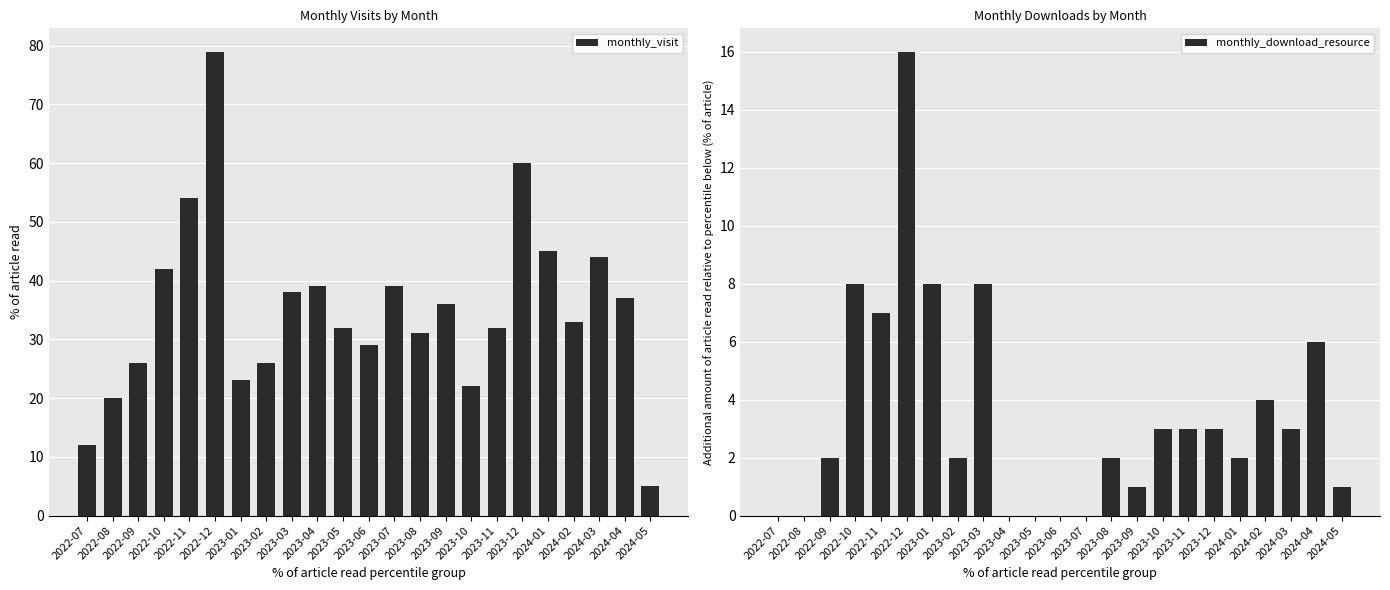

At which category does the chart reach its peak across all series?

2022-12